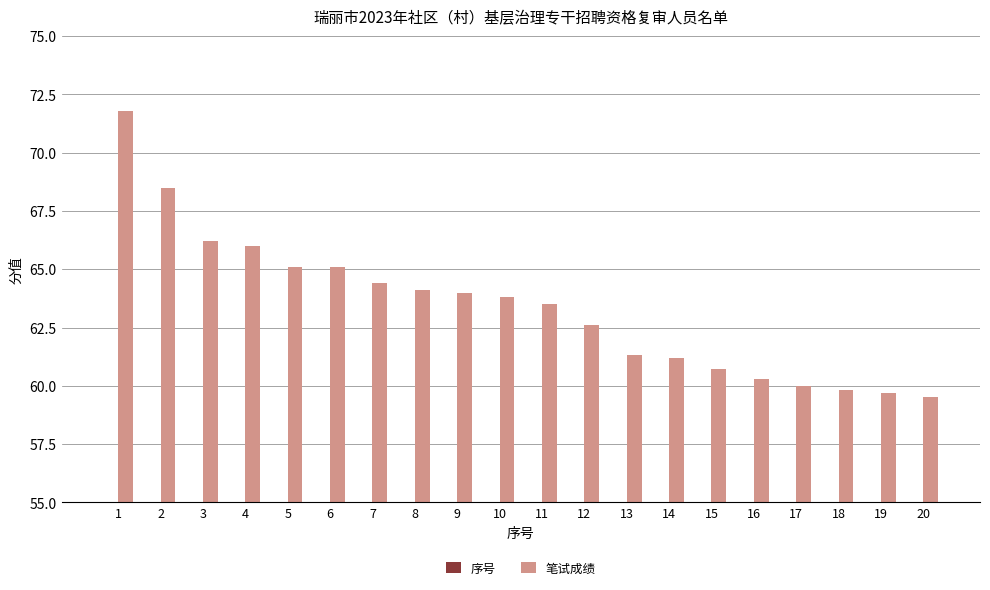

At which label is 序号 closest to 10?

10